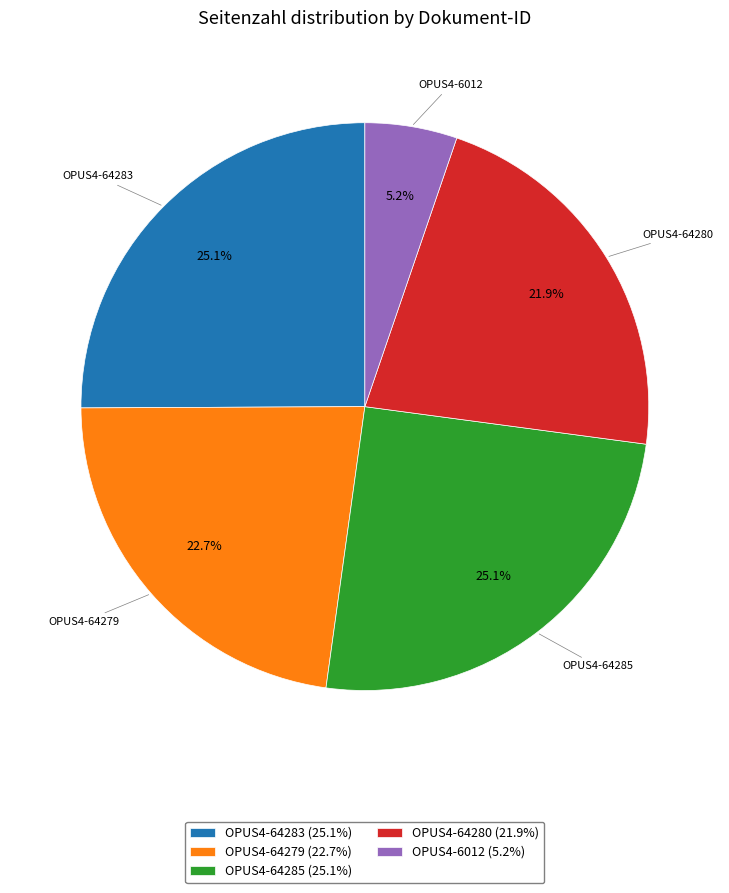

Is OPUS4-6012 (5.2%) the majority of the pie?

No